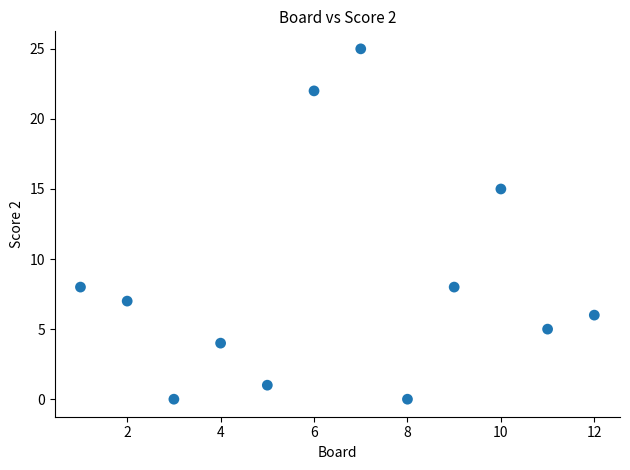

What is the average X value?

6